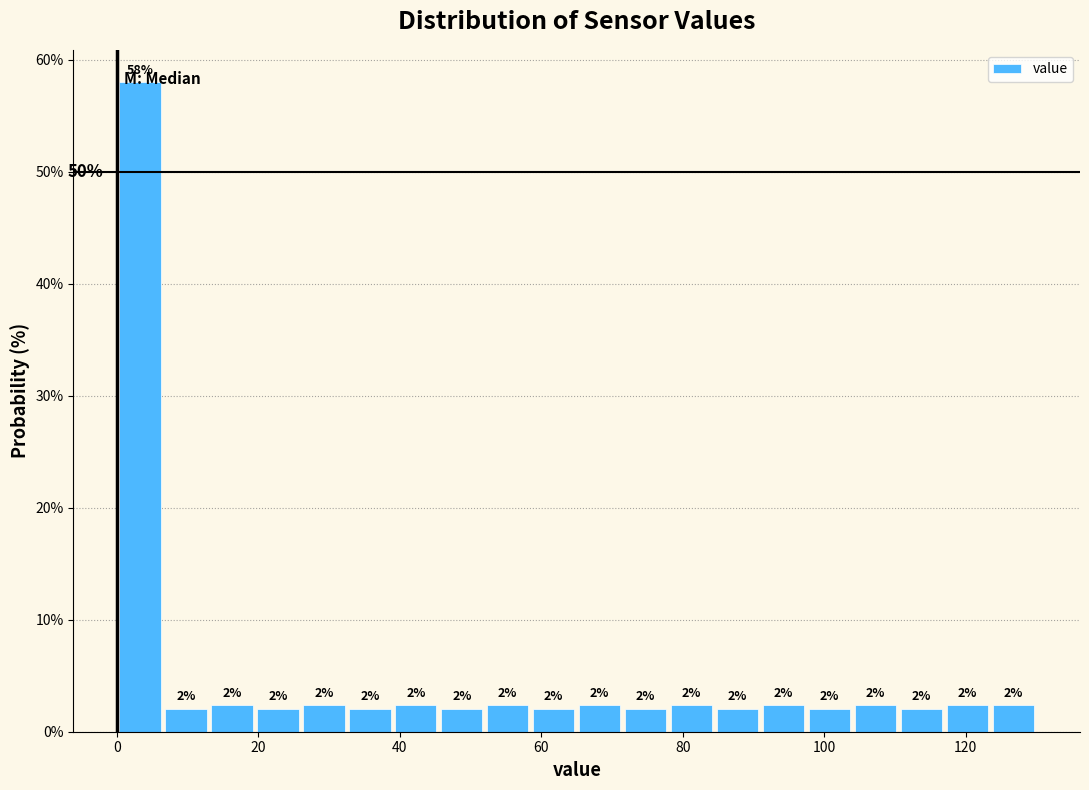

Around what value on the x-axis is the tallest bar? Give the approximate position of its centre, as read against the axis.

4